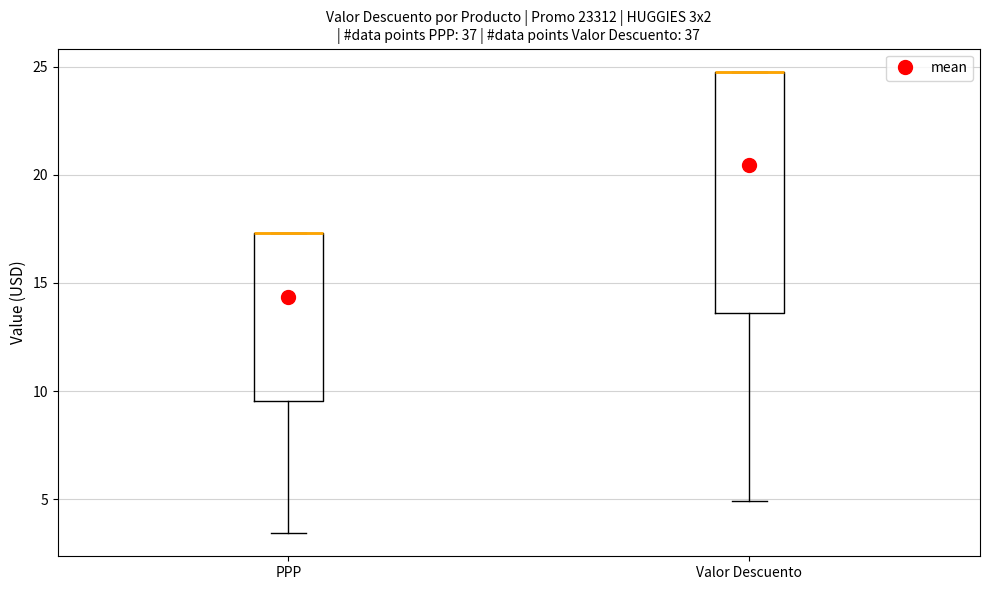

Comparing the boxes themselves (not the whiskers), which one is the tallest?

Valor Descuento